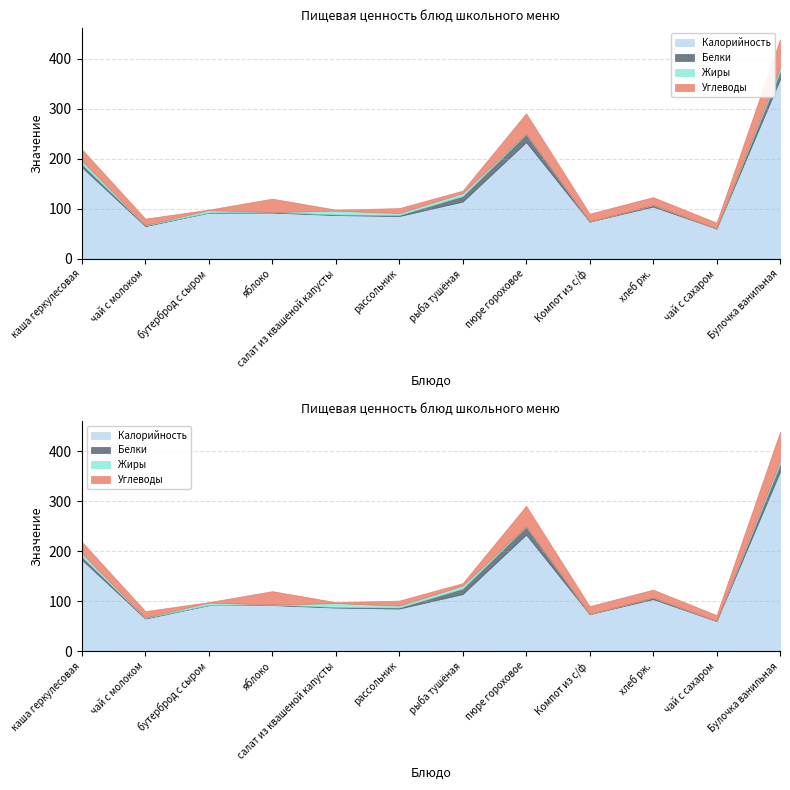

Reading left to right, transcribe all the data shown in this chart.

Калорийность: каша геркулесовая=183	чай с молоком=65	бутерброд с сыром=92	яблоко=92	салат из квашеной капусты=87	рассольник=85	рыба тушёная=114	пюре гороховое=233	Компот из с/ф=74	хлеб рж.=104	чай с сахаром=60	Булочка ванильная=359
Белки: каша геркулесовая=6	чай с молоком=1	бутерброд с сыром=0	яблоко=1	салат из квашеной капусты=1	рассольник=2	рыба тушёная=11	пюре гороховое=16	Компот из с/ф=0	хлеб рж.=3	чай с сахаром=0	Булочка ванильная=15
Жиры: каша геркулесовая=7	чай с молоком=1	бутерброд с сыром=5	яблоко=0	салат из квашеной капусты=8	рассольник=4	рыба тушёная=6	пюре гороховое=1	Компот из с/ф=0	хлеб рж.=0	чай с сахаром=0	Булочка ванильная=7
Углеводы: каша геркулесовая=23	чай с молоком=13	бутерброд с сыром=1	яблоко=27	салат из квашеной капусты=2	рассольник=10	рыба тушёная=5	пюре гороховое=41	Компот из с/ф=16	хлеб рж.=16	чай с сахаром=12	Булочка ванильная=58